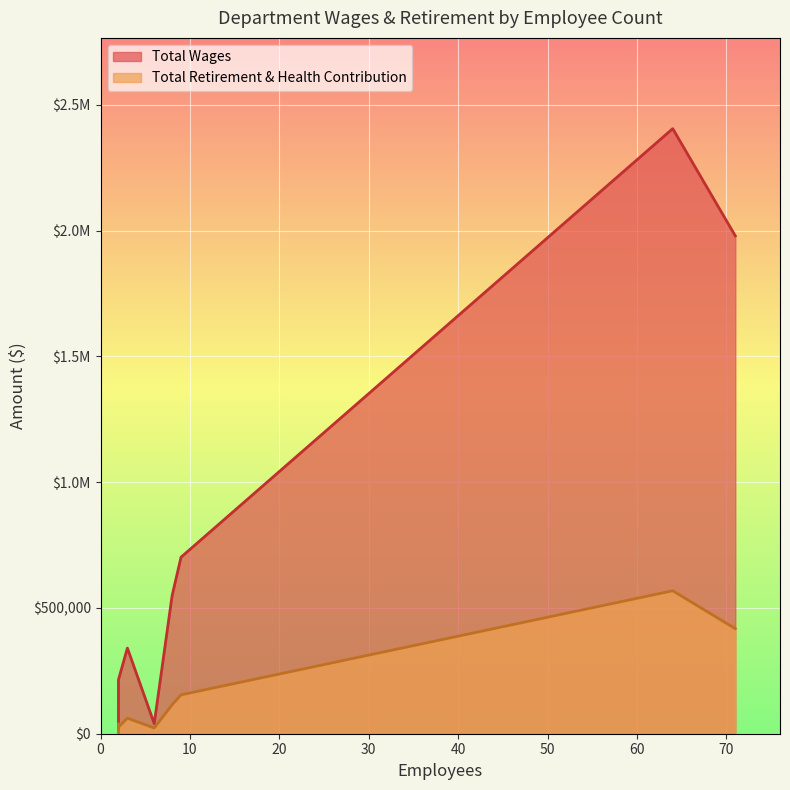

Where is Total Retirement & Health Contribution nearest to the value 284218?

9